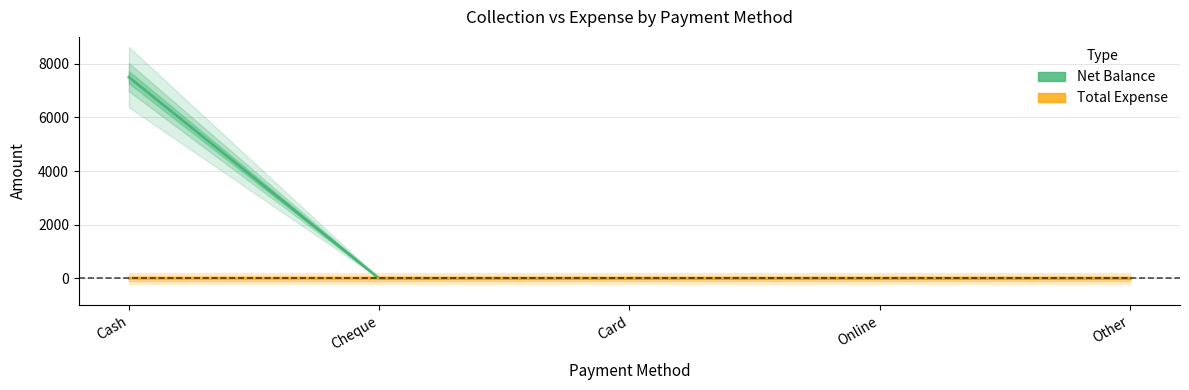

True or false: Net Balance has more than 1 interior local peaks.

False